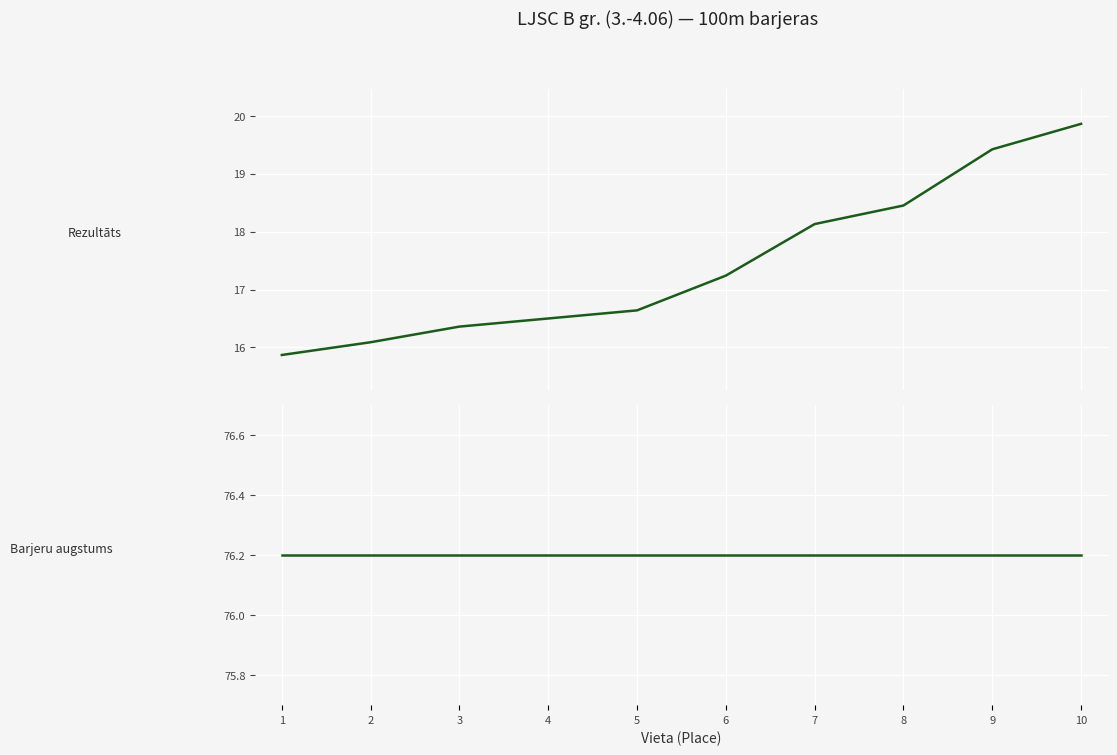

Which series has the largest total across all categories?

Barjeru augstums